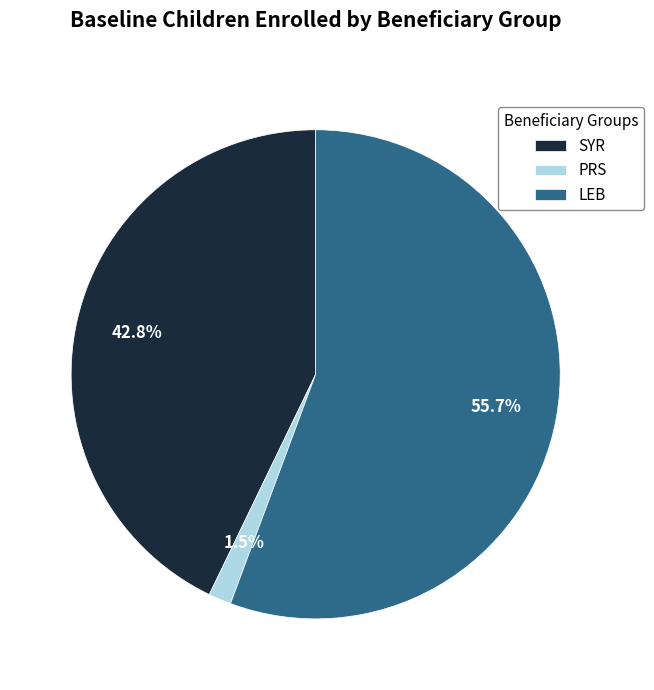

To the nearest percent, what portion does SYR represent?

43%